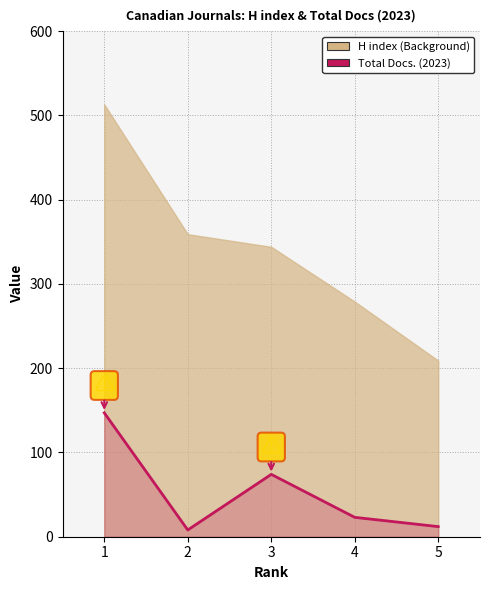

How many lines are shown in the chart?

1